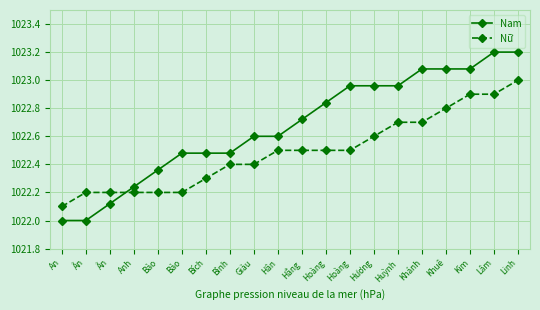

How many lines are shown in the chart?

2